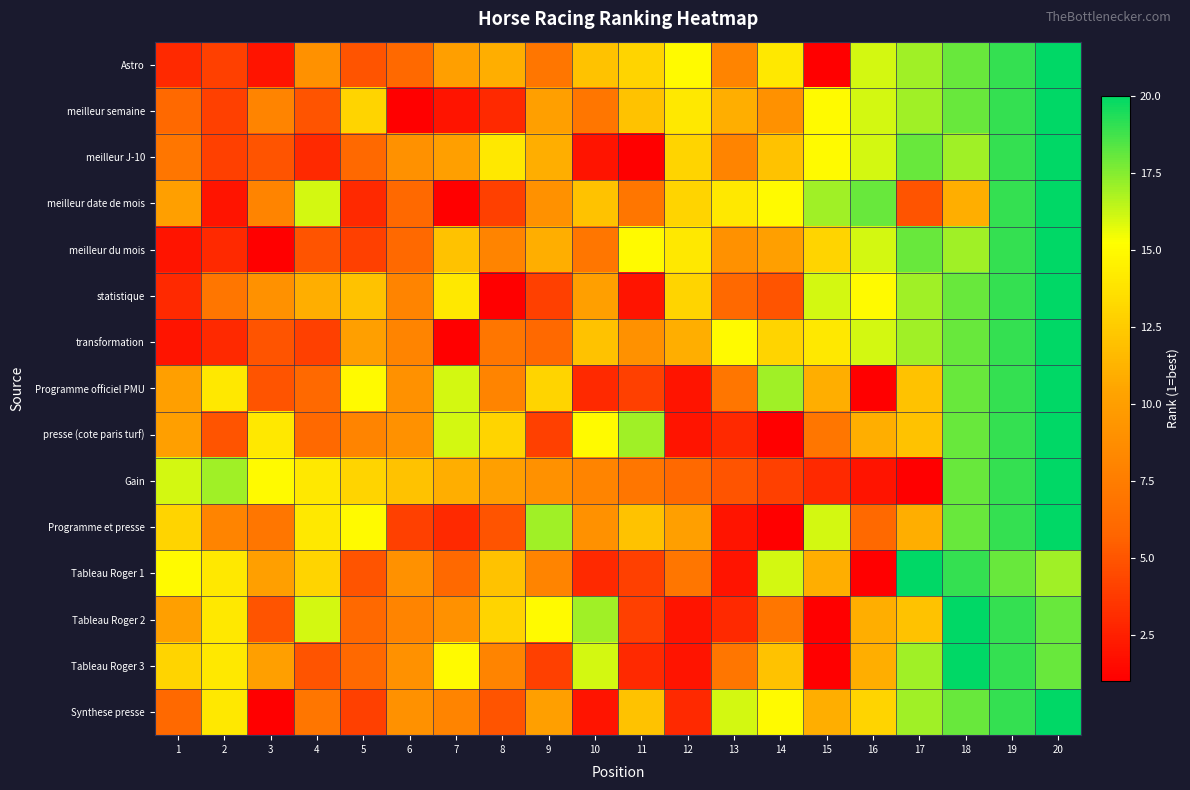

Reading right to left, transcribe all the data shown in this chart.

Astro: 20=20	19=19	18=18	17=17	16=16	15=1	14=14	13=8	12=15	11=13	10=12	9=7	8=11	7=10	6=6	5=5	4=9	3=2	2=4	1=3
meilleur semaine: 20=20	19=19	18=18	17=17	16=16	15=15	14=9	13=11	12=14	11=12	10=7	9=10	8=3	7=2	6=1	5=13	4=5	3=8	2=4	1=6
meilleur J-10: 20=20	19=19	18=17	17=18	16=16	15=15	14=12	13=8	12=13	11=1	10=2	9=11	8=14	7=10	6=9	5=6	4=3	3=5	2=4	1=7
meilleur date de mois: 20=20	19=19	18=11	17=5	16=18	15=17	14=15	13=14	12=13	11=7	10=12	9=9	8=4	7=1	6=6	5=3	4=16	3=8	2=2	1=10
meilleur du mois: 20=20	19=19	18=17	17=18	16=16	15=13	14=10	13=9	12=14	11=15	10=7	9=11	8=8	7=12	6=6	5=4	4=5	3=1	2=3	1=2
statistique: 20=20	19=19	18=18	17=17	16=15	15=16	14=5	13=6	12=13	11=2	10=10	9=4	8=1	7=14	6=8	5=12	4=11	3=9	2=7	1=3
transformation: 20=20	19=19	18=18	17=17	16=16	15=14	14=13	13=15	12=11	11=9	10=12	9=6	8=7	7=1	6=8	5=10	4=4	3=5	2=3	1=2
Programme officiel PMU: 20=20	19=19	18=18	17=12	16=1	15=11	14=17	13=7	12=2	11=4	10=3	9=13	8=8	7=16	6=9	5=15	4=6	3=5	2=14	1=10
presse (cote paris turf): 20=20	19=19	18=18	17=12	16=11	15=7	14=1	13=3	12=2	11=17	10=15	9=4	8=13	7=16	6=9	5=8	4=6	3=14	2=5	1=10
Gain: 20=20	19=19	18=18	17=1	16=2	15=3	14=4	13=5	12=6	11=7	10=8	9=9	8=10	7=11	6=12	5=13	4=14	3=15	2=17	1=16
Programme et presse: 20=20	19=19	18=18	17=11	16=6	15=16	14=1	13=2	12=10	11=12	10=9	9=17	8=5	7=3	6=4	5=15	4=14	3=7	2=8	1=13
Tableau Roger 1: 20=17	19=18	18=19	17=20	16=1	15=11	14=16	13=2	12=7	11=4	10=3	9=8	8=12	7=6	6=9	5=5	4=13	3=10	2=14	1=15
Tableau Roger 2: 20=18	19=19	18=20	17=12	16=11	15=1	14=7	13=3	12=2	11=4	10=17	9=15	8=13	7=9	6=8	5=6	4=16	3=5	2=14	1=10
Tableau Roger 3: 20=18	19=19	18=20	17=17	16=11	15=1	14=12	13=7	12=2	11=3	10=16	9=4	8=8	7=15	6=9	5=6	4=5	3=10	2=14	1=13
Synthese presse: 20=20	19=19	18=18	17=17	16=13	15=11	14=15	13=16	12=3	11=12	10=2	9=10	8=5	7=8	6=9	5=4	4=7	3=1	2=14	1=6